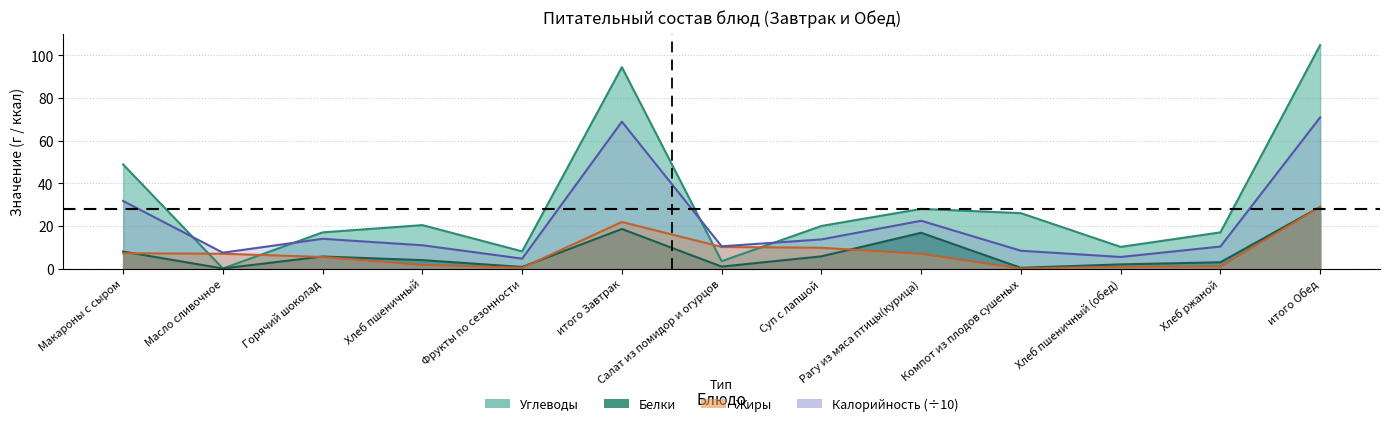

How many data points does each series have?

13